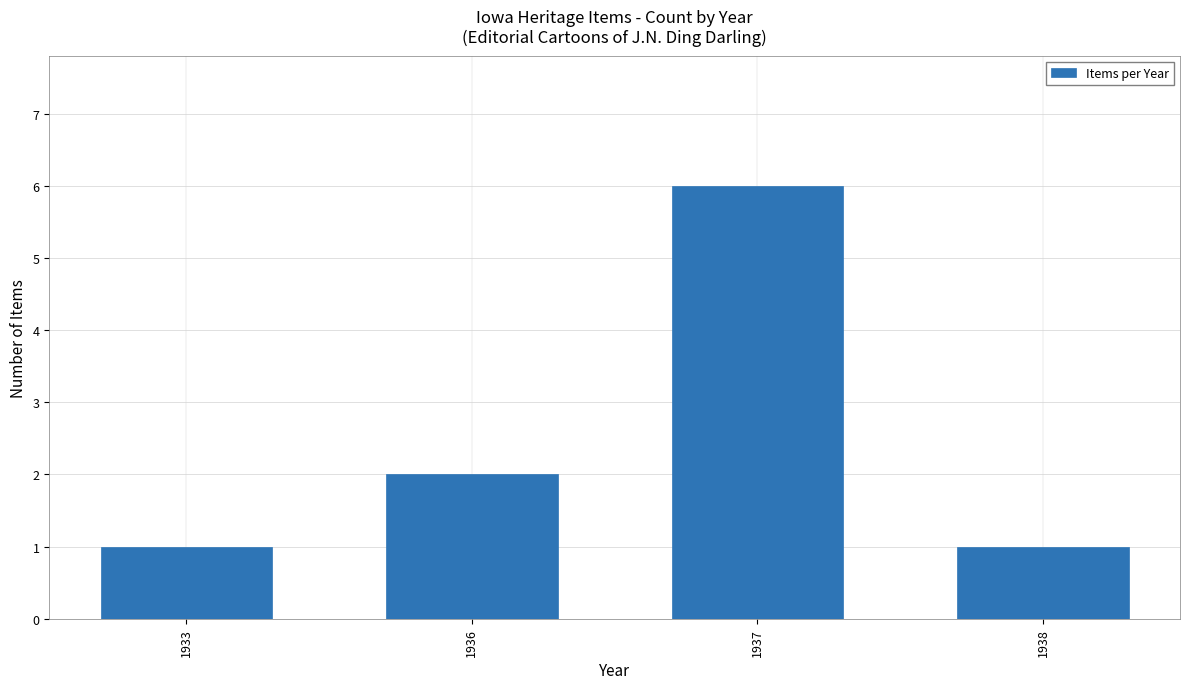

Are the bars grouped side by side (vs. stacked)?

No